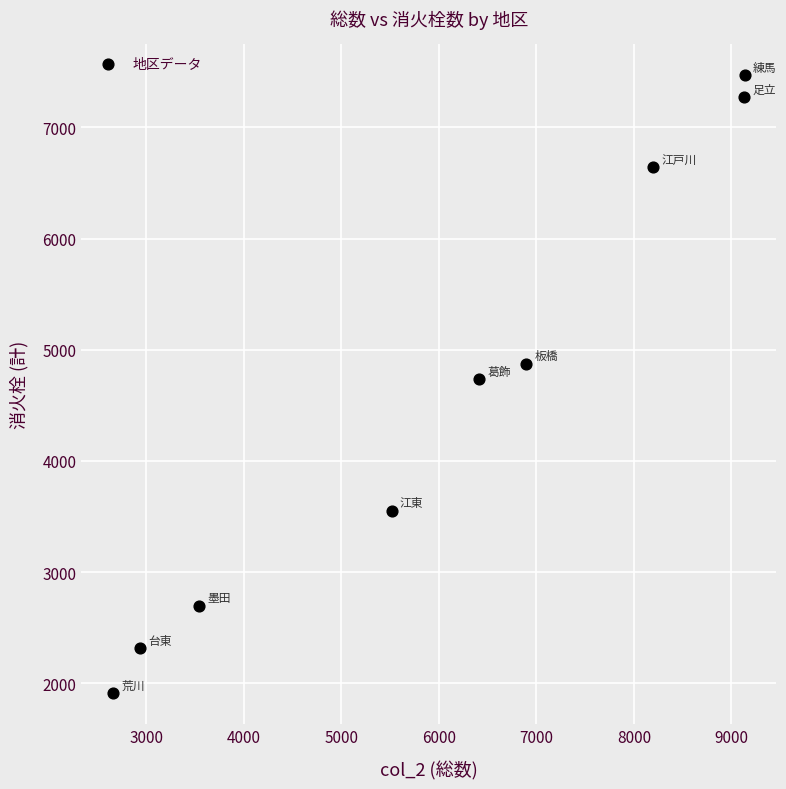

What is the range of Y values (max minus min)?

5561